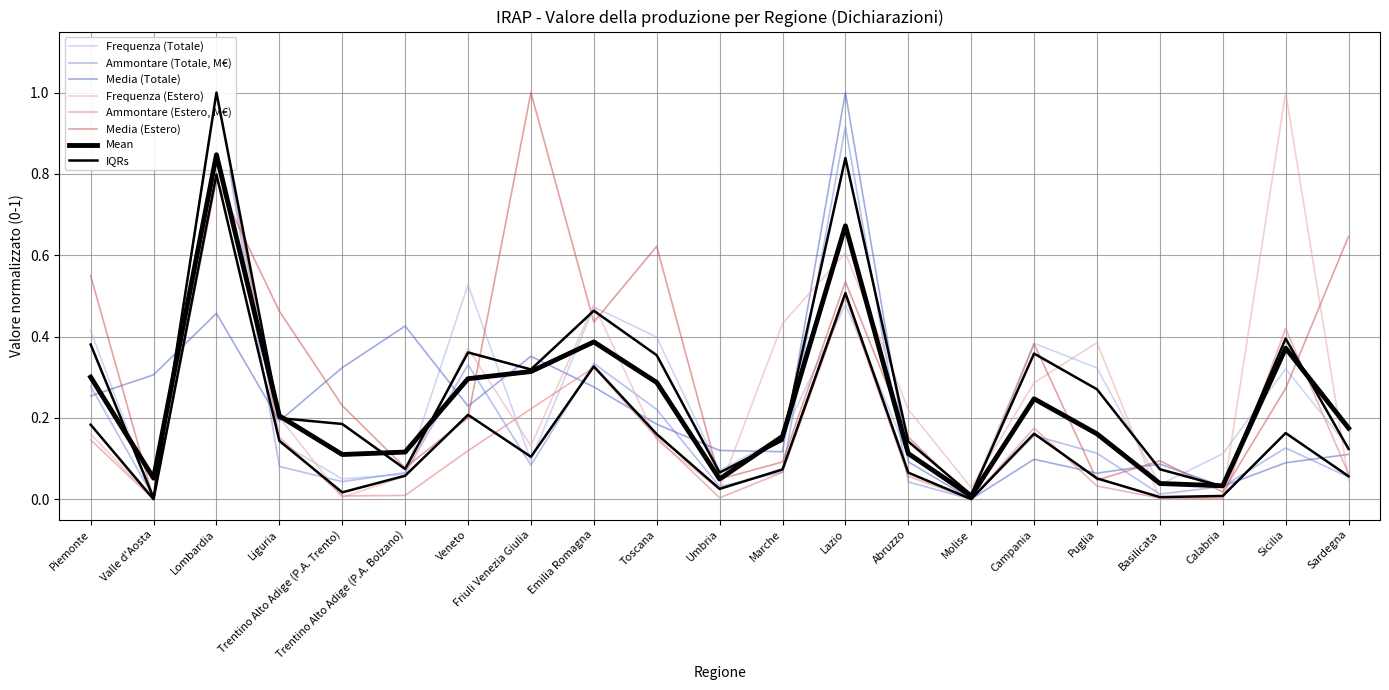

After their last crossing, which series has the higher values: Frequenza (Estero) or Media (Estero)?

Media (Estero)